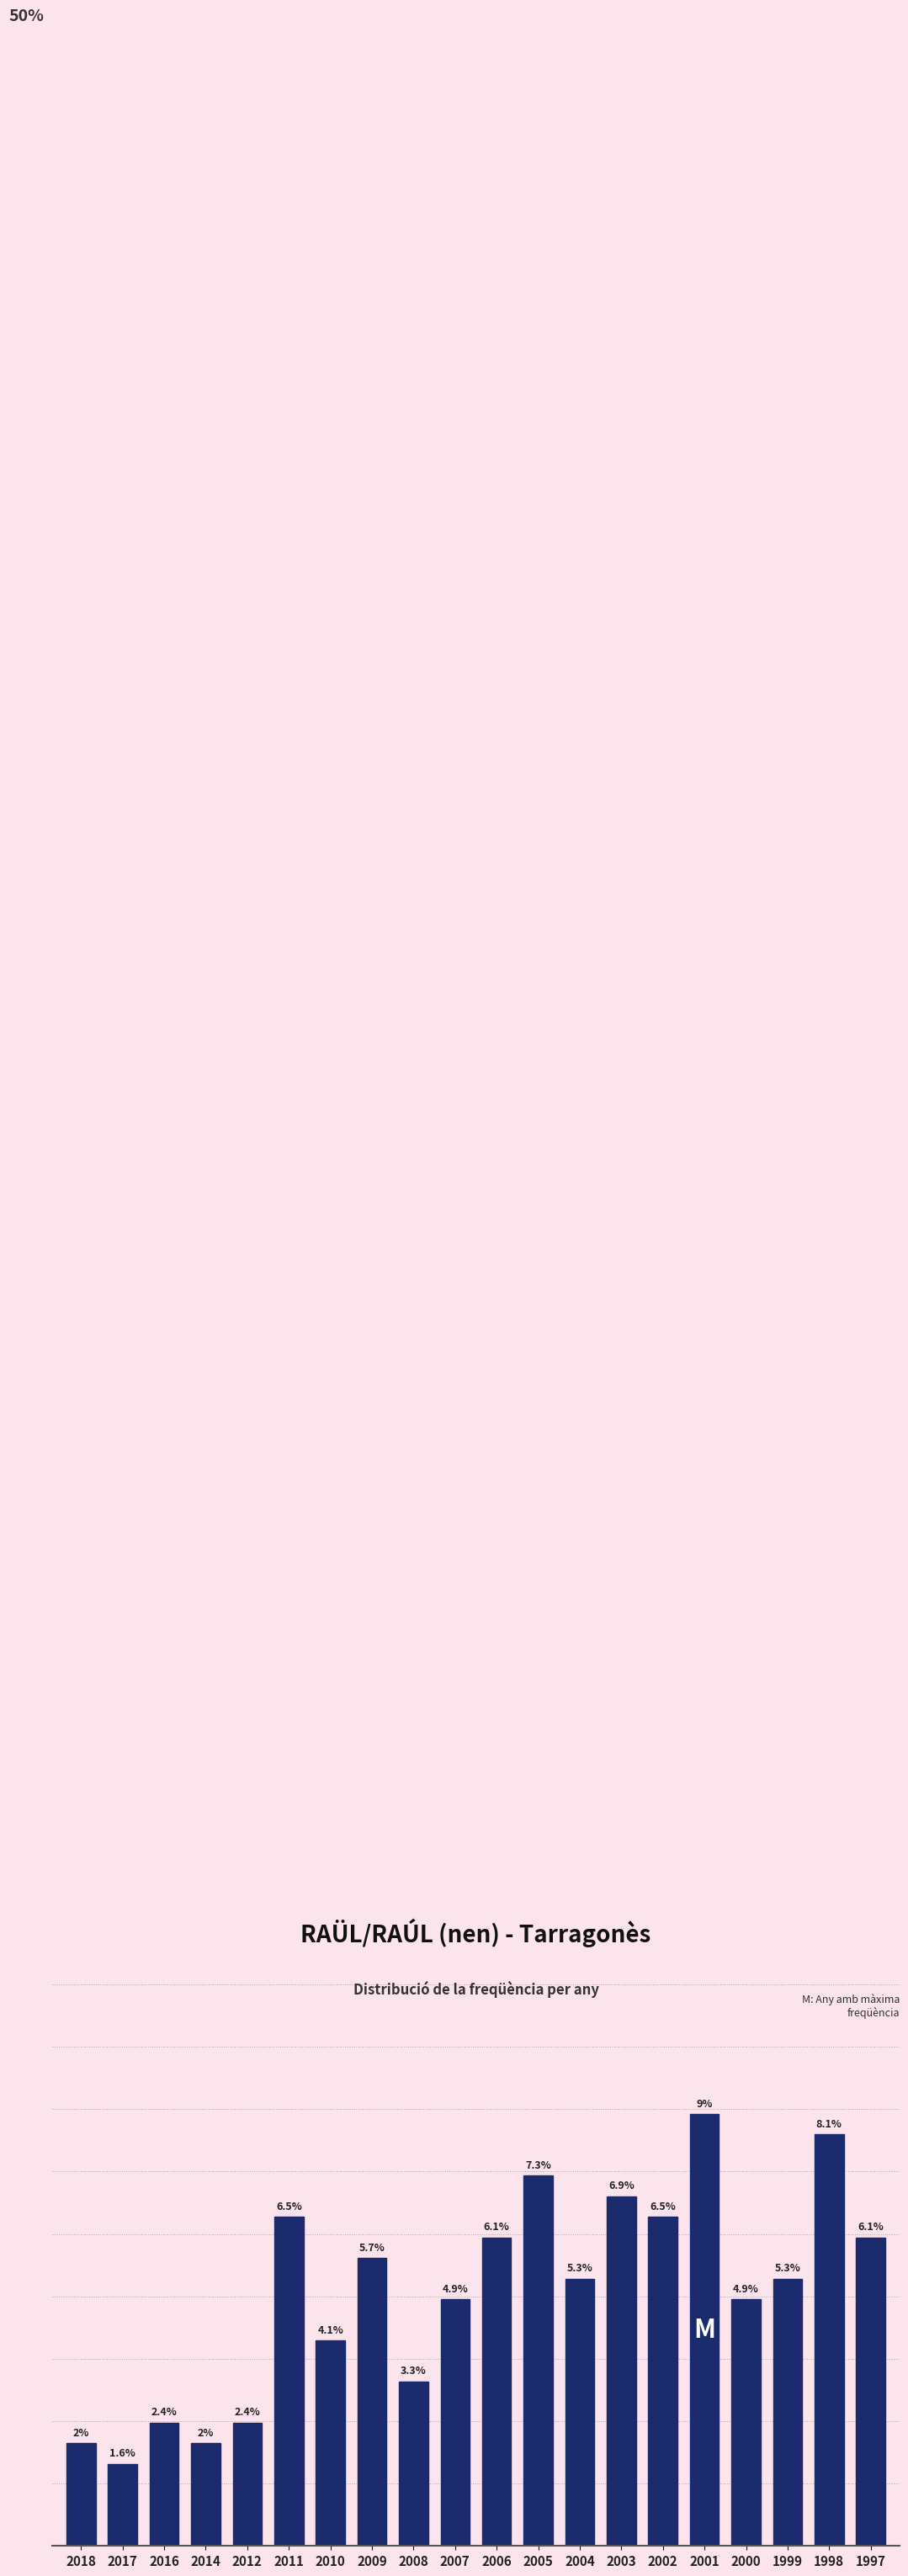

Are the bars horizontal?

No